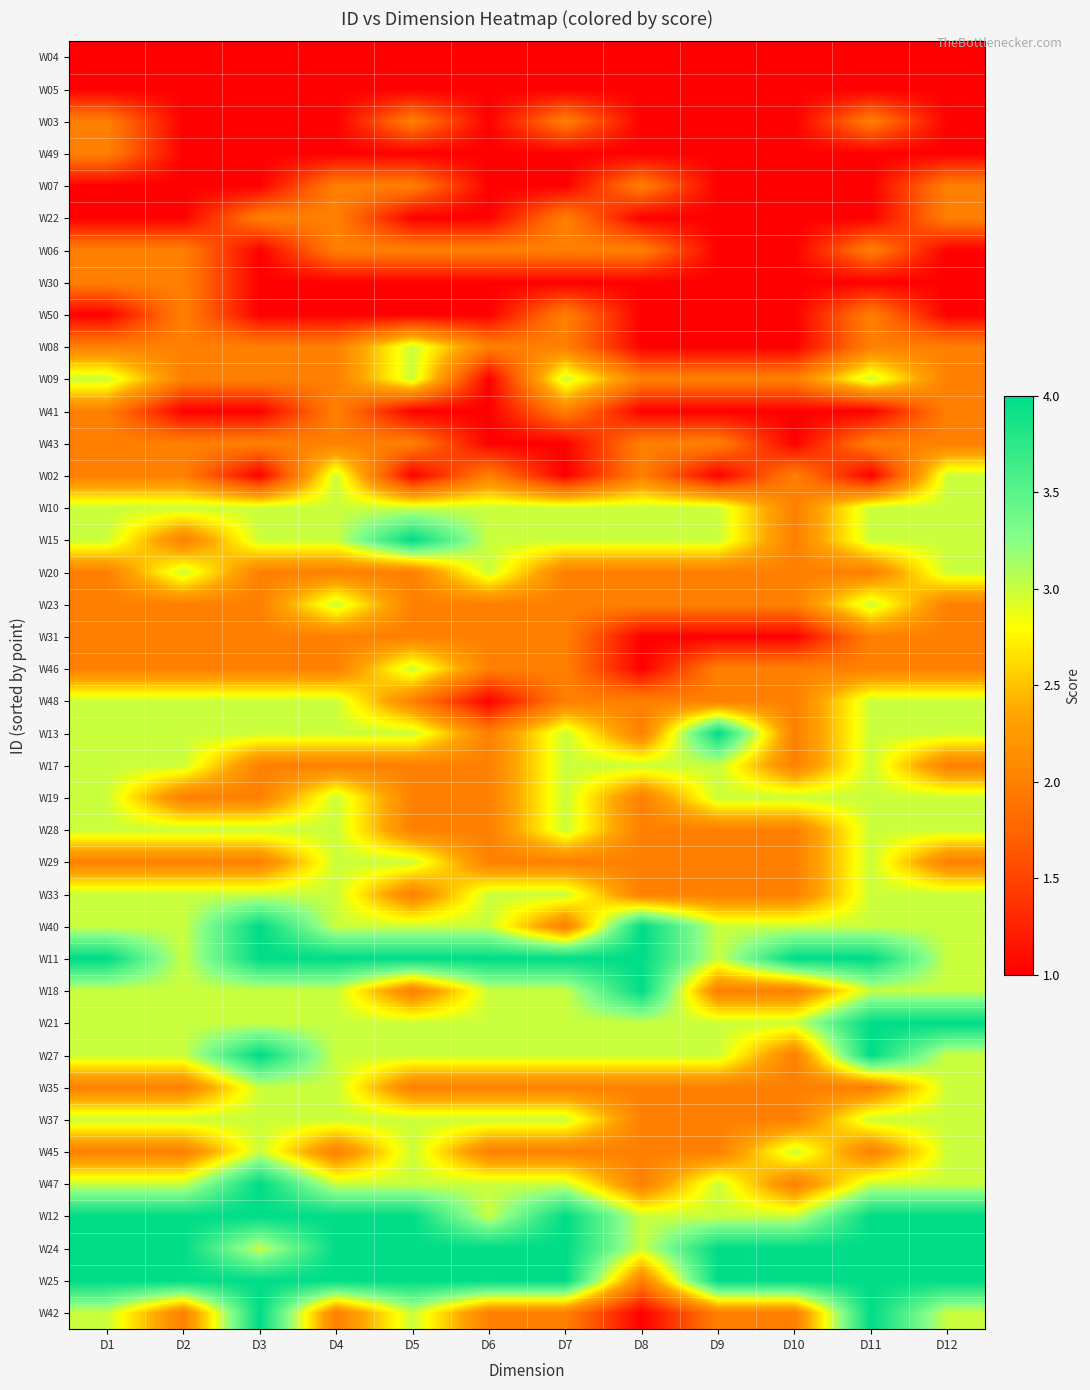

How many categories are shown in the chart?

12